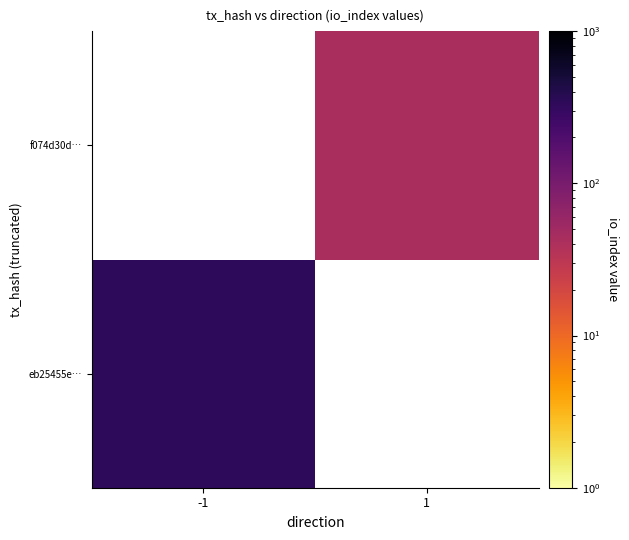

The f074d30d… series shows 60.6 at 1. True or false?

False